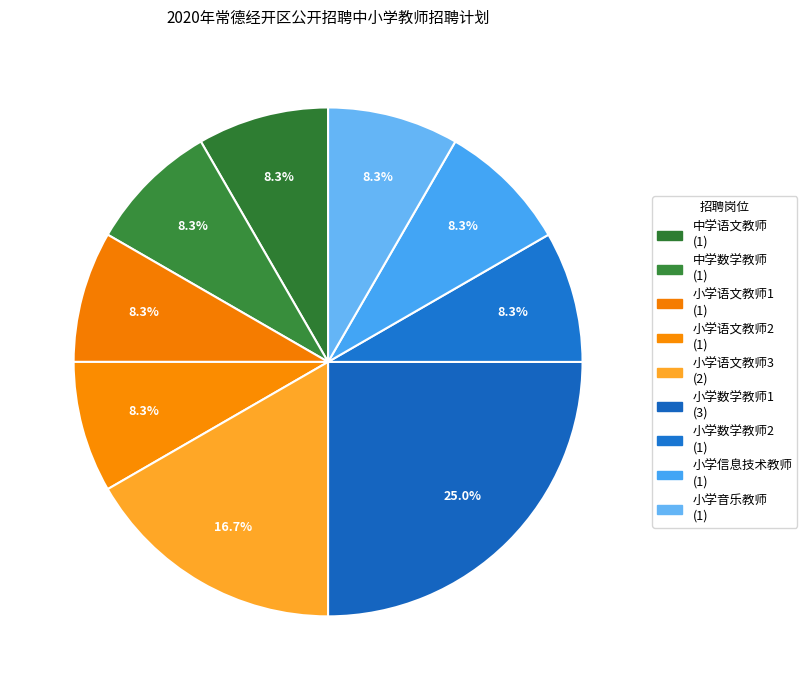

True or false: 小学语文教师1 accounts for 13% of the total.

False